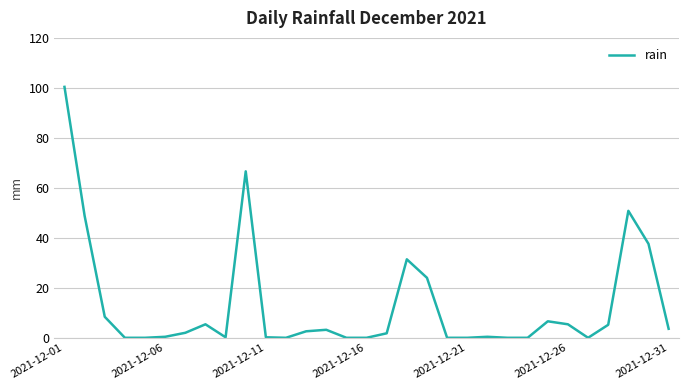

What is the greatest value displayed?

100.4